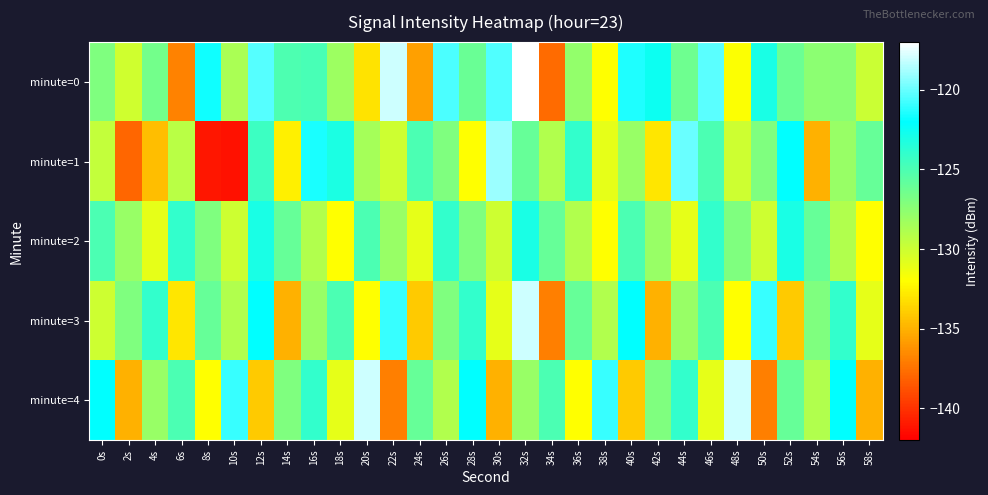

Rank the series by their maximum value, from lowest to highest.

minute=2, minute=1, minute=3, minute=4, minute=0